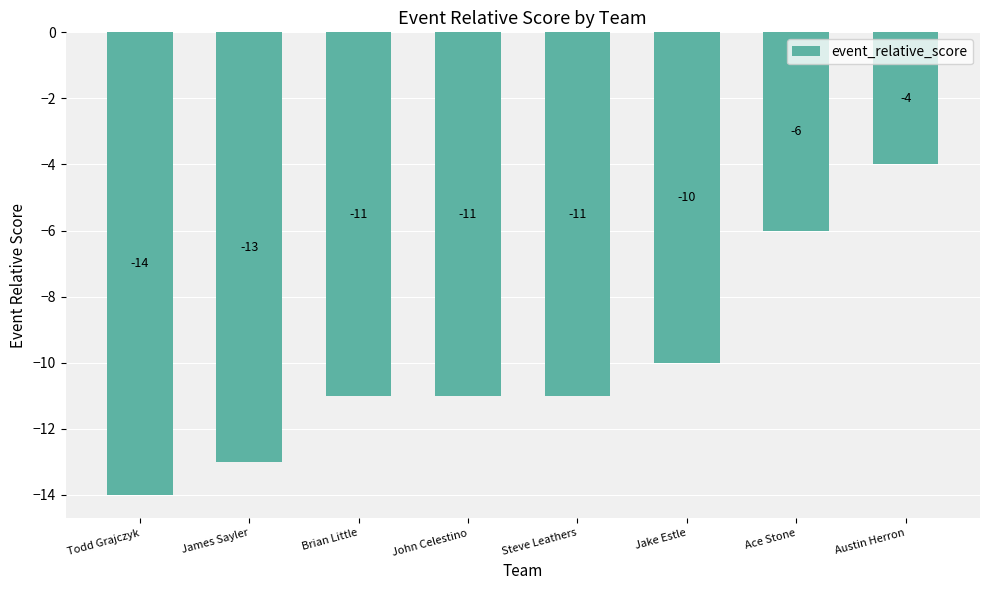

What is the difference between the values at Ace Stone and James Sayler?

7